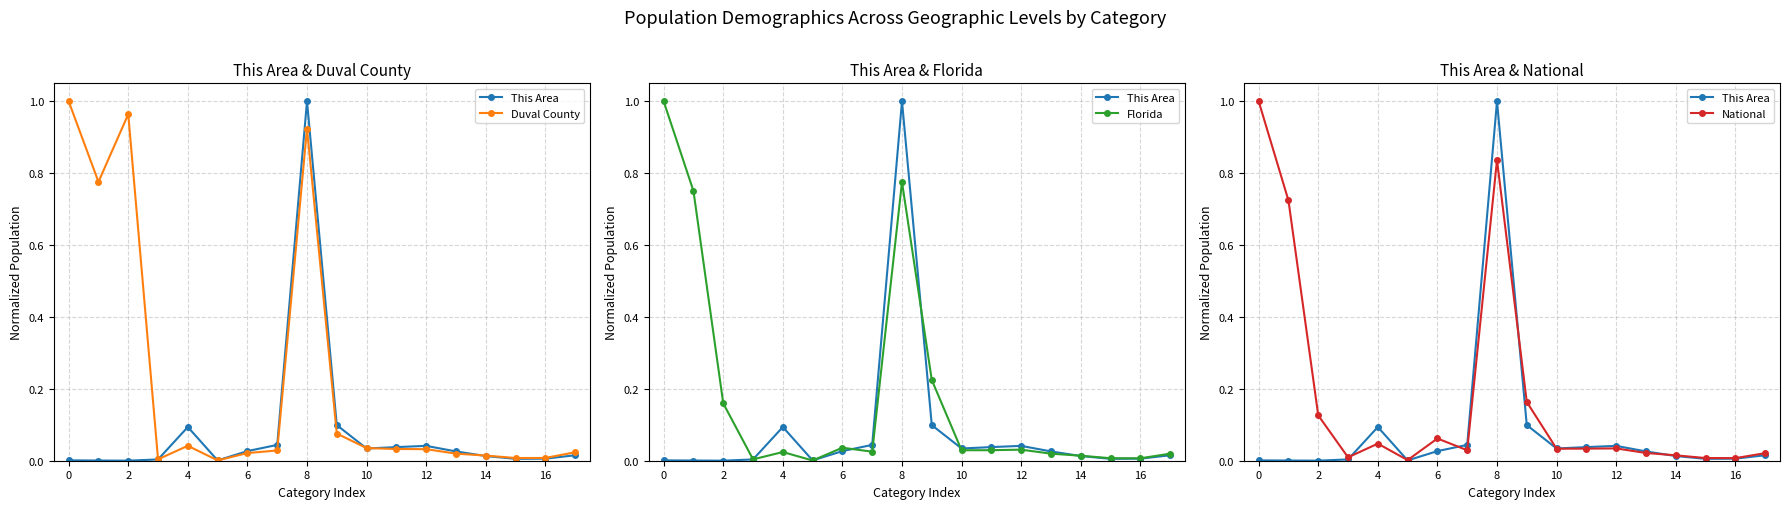

What is the difference between the maximum and second lowest values in the National series?

1.0